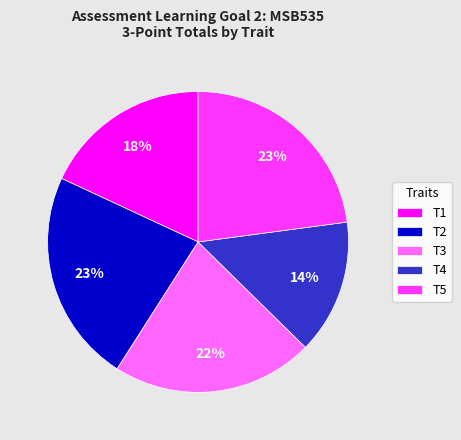

How many segments does this pie chart have?

5